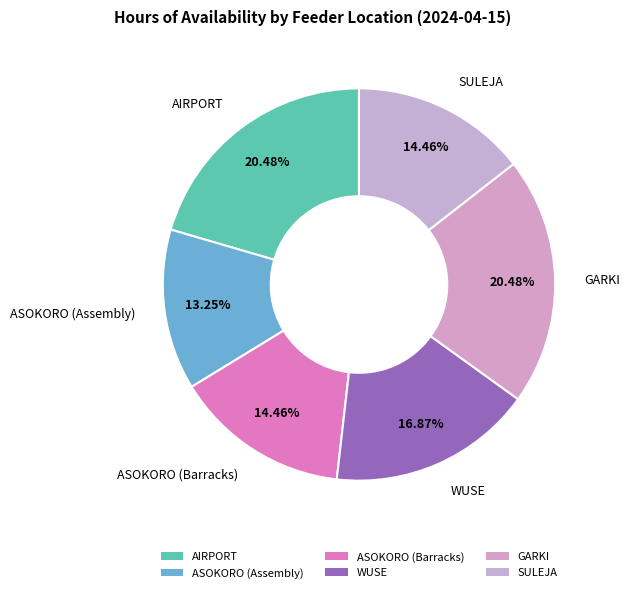

What is the total percentage of SULEJA and GARKI?

34.9%